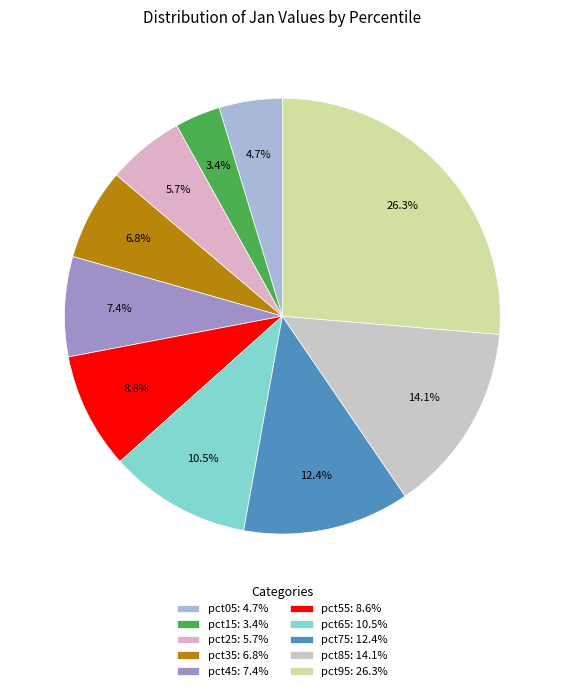

To the nearest percent, what is the difference between the largest and smallest slice percentages?

23%